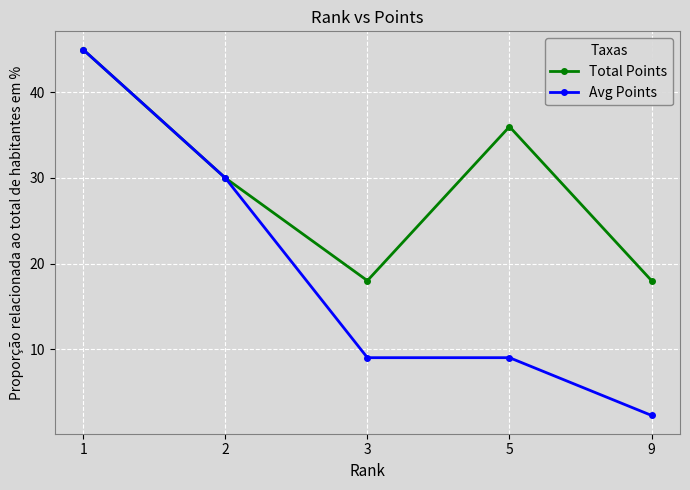

What are all the series names shown in the legend?

Total Points, Avg Points